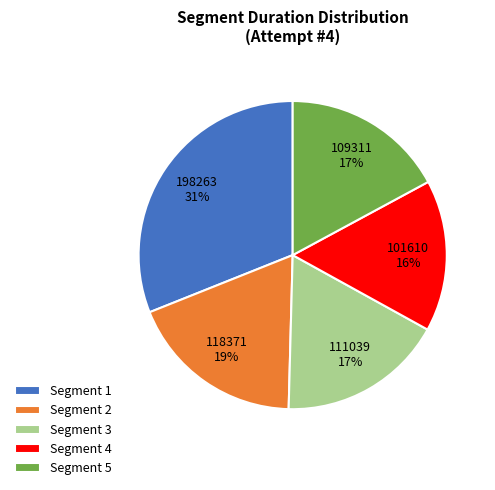

Combined, do Segment 4 and Segment 3 account for over 50%?

No